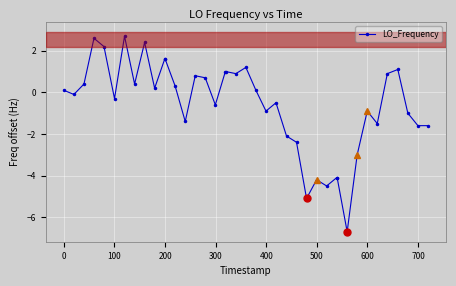

What is the average value?

-0.6